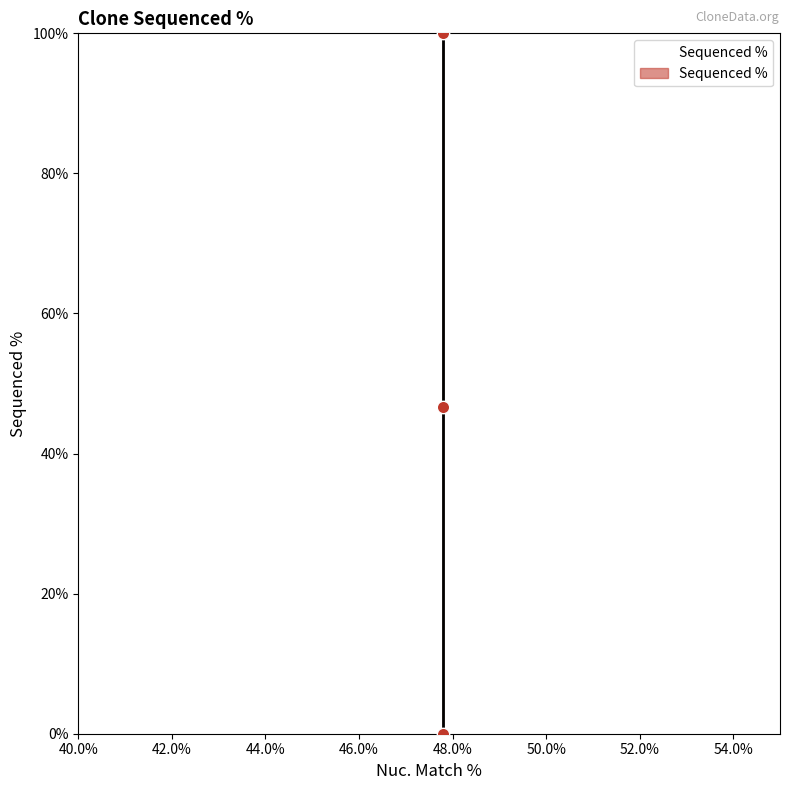

What Y value in the scatter plot is closest to 50?

46.7